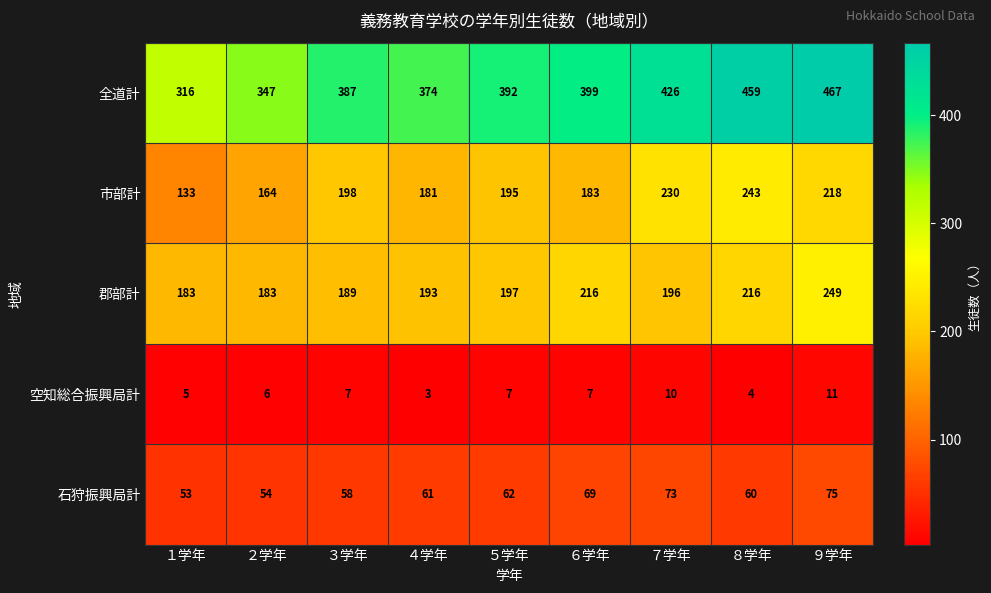

Which series has the widest spread of values?

全道計